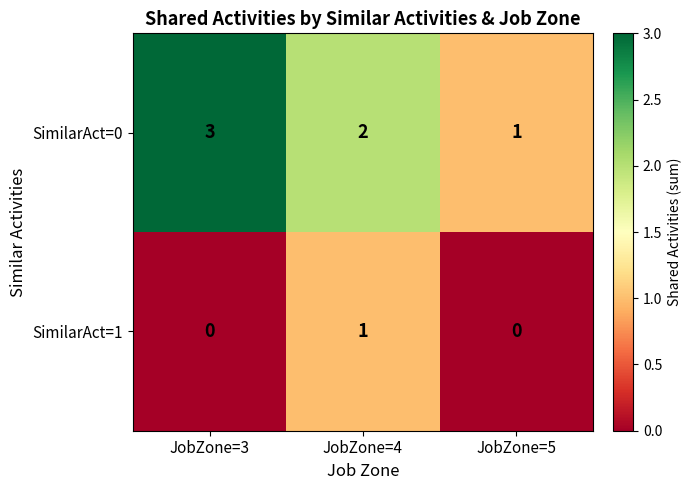

The value of SimilarAct=1 at JobZone=4 is 1. True or false?

True